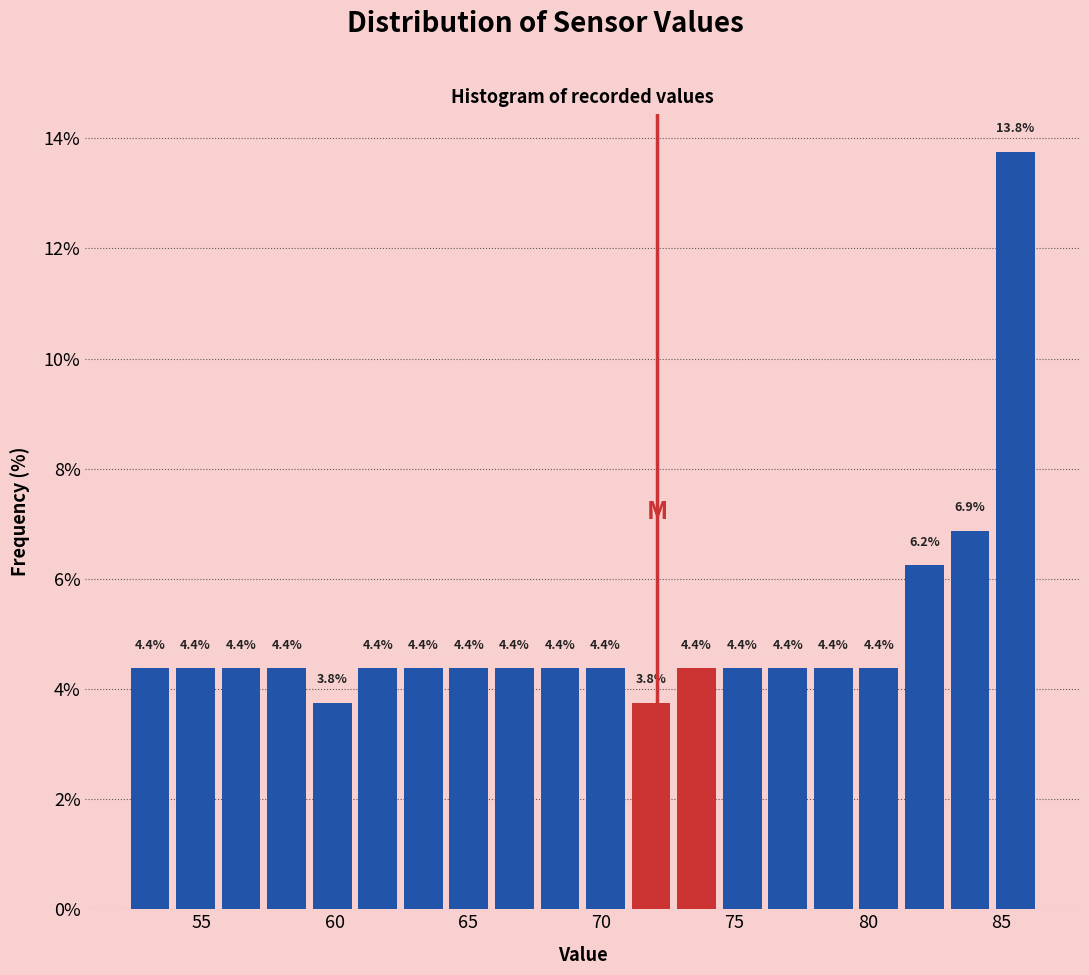

Around what value on the x-axis is the tallest bar? Give the approximate position of its centre, as read against the axis.

85.5